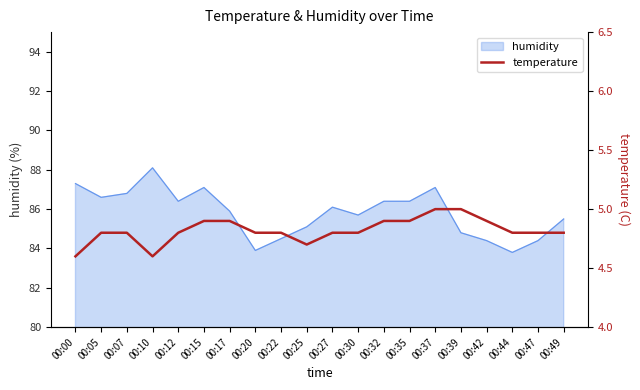

What is the ratio of the value at 00:00 to the value at 00:07?

1.0